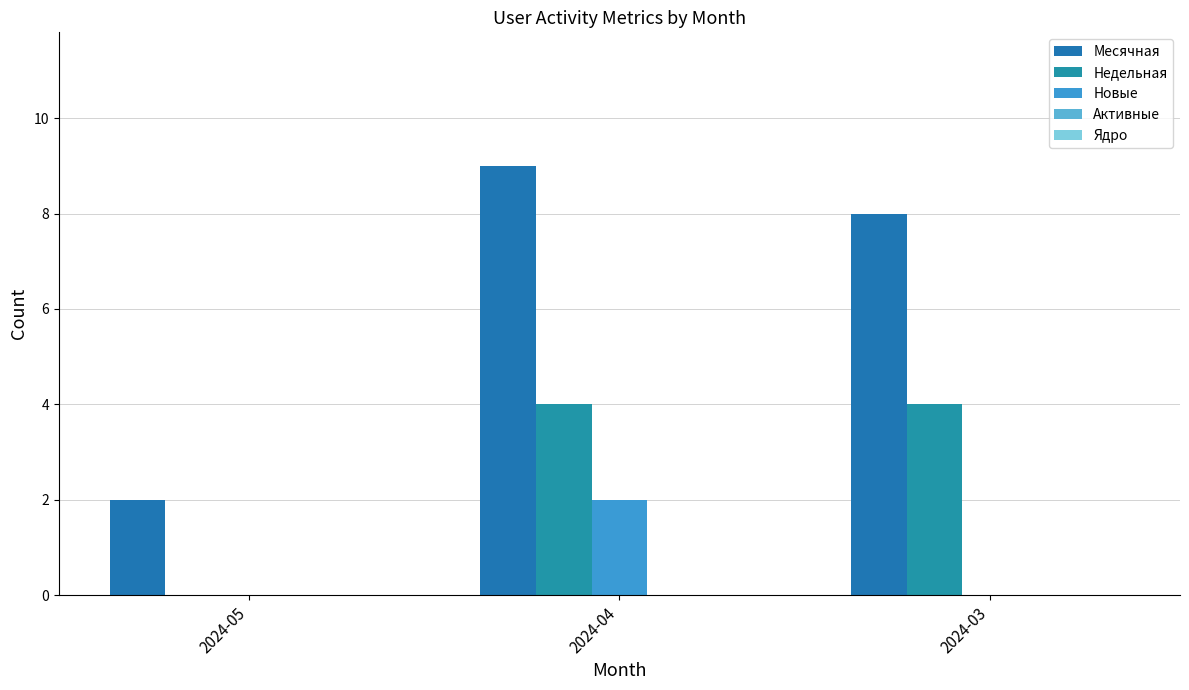

How many groups of bars are there?

3